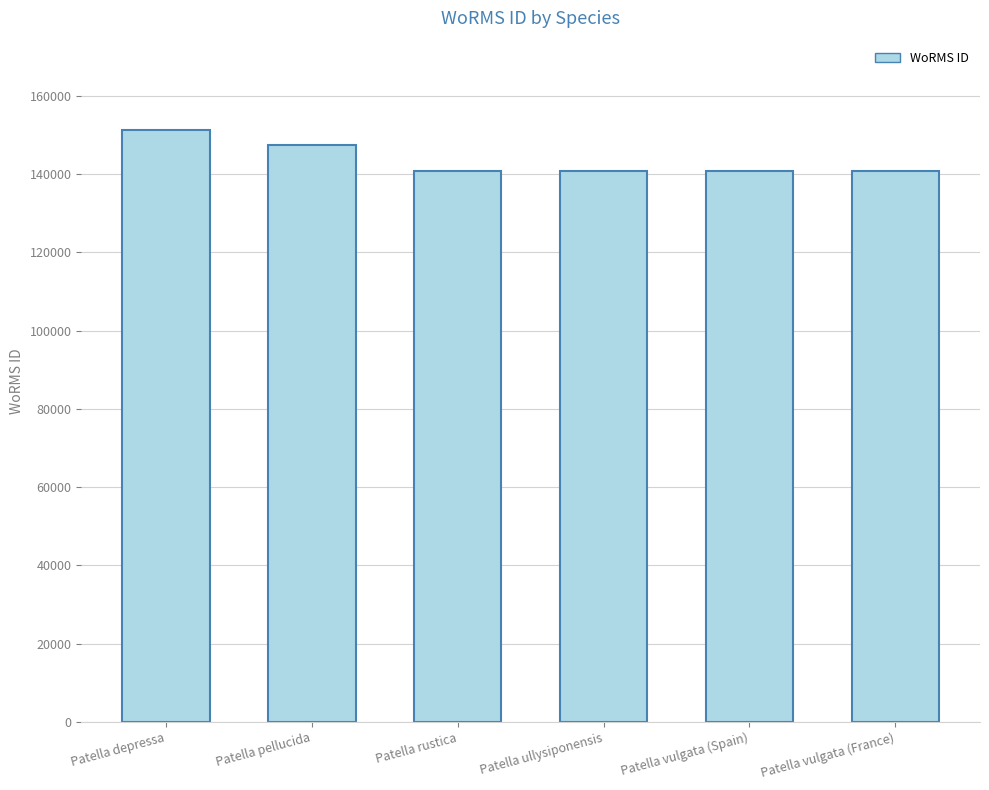

What is the label of the 6th bar from the right?

Patella depressa